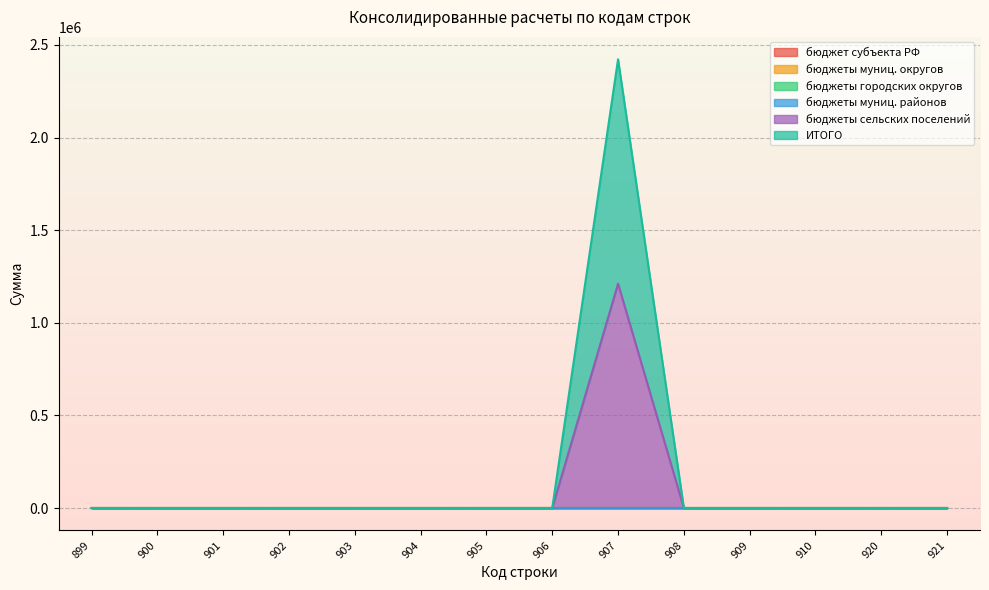

Between 907 and 905, which is larger?

907